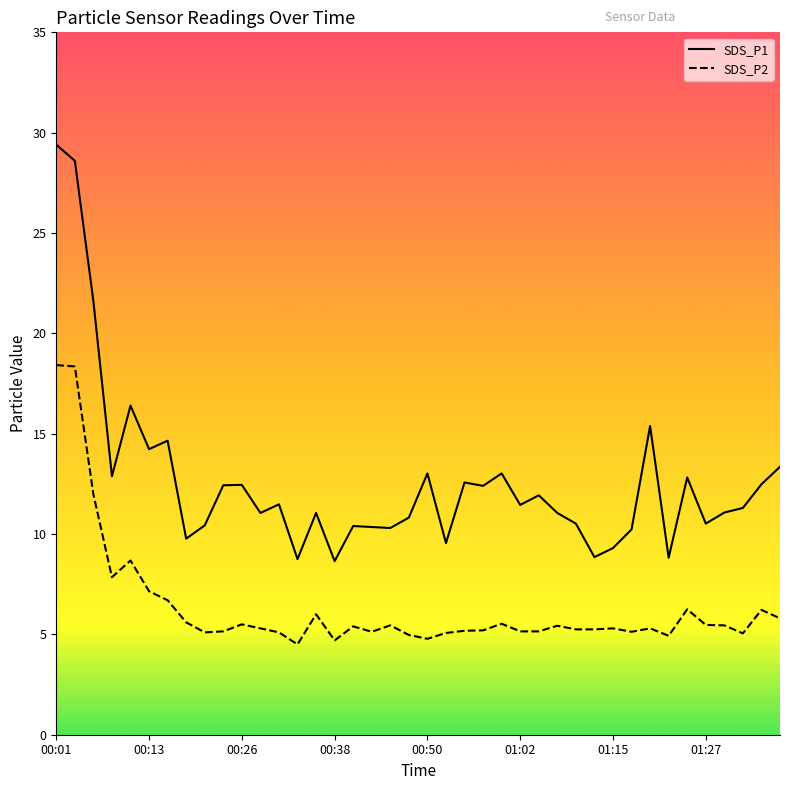

Does the chart have visible grid lines?

No